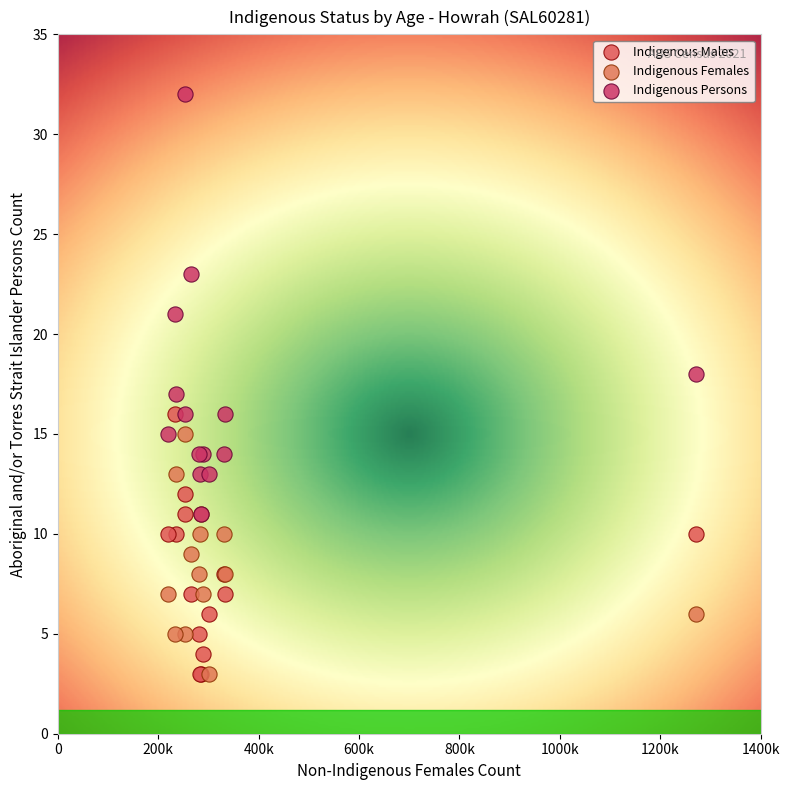

What are all the series names shown in the legend?

Indigenous Males, Indigenous Females, Indigenous Persons